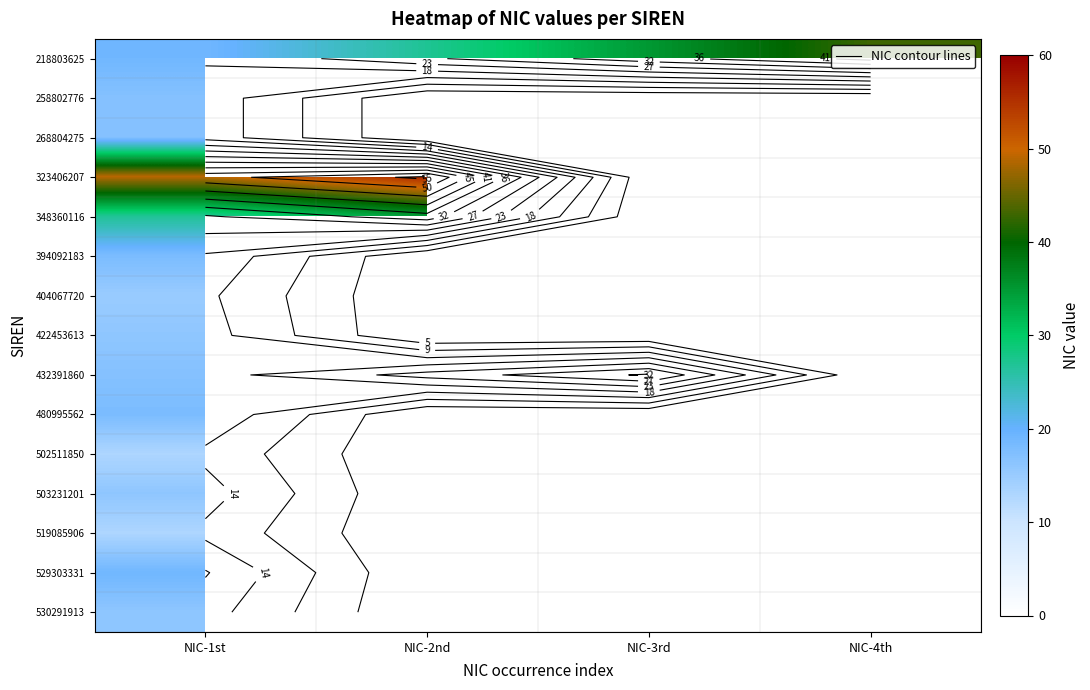

The value of 218803625 at NIC-4th is 20.7. True or false?

False